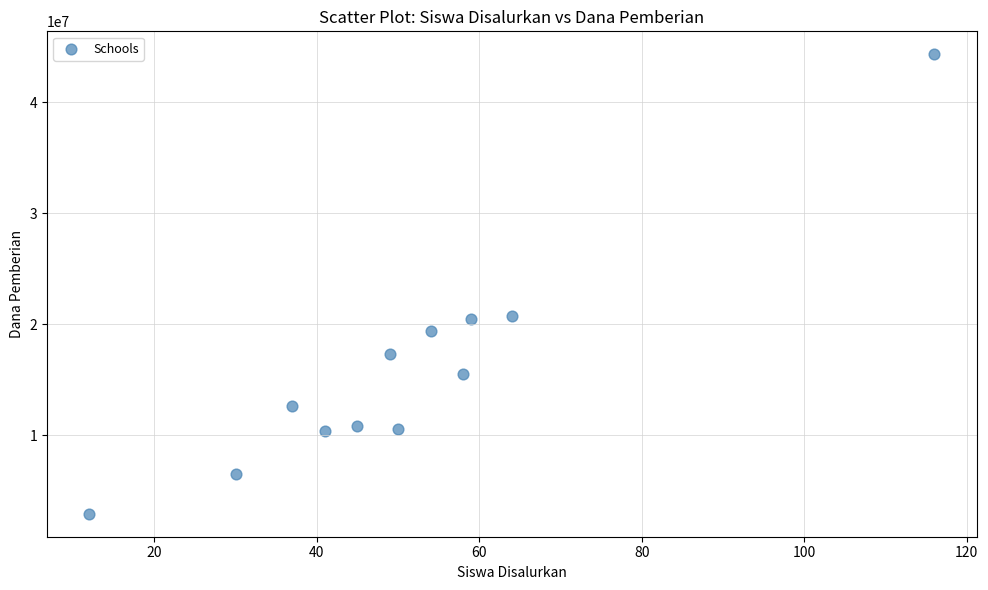

What is the average X value?

51